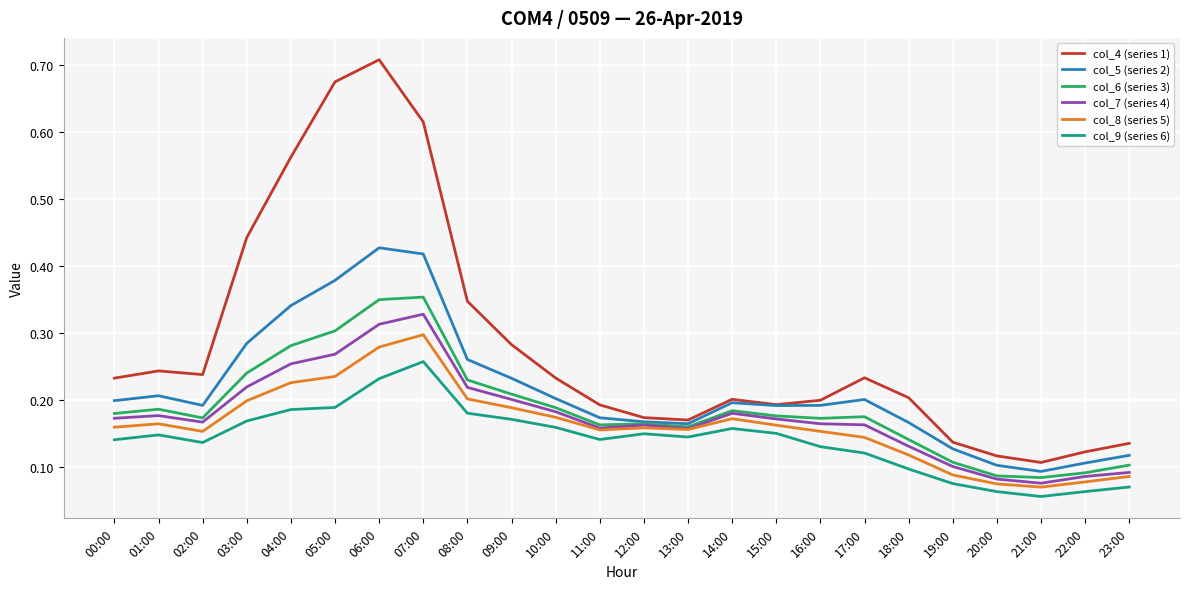

True or false: col_4 (series 1) and col_9 (series 6) cross at least once.

False